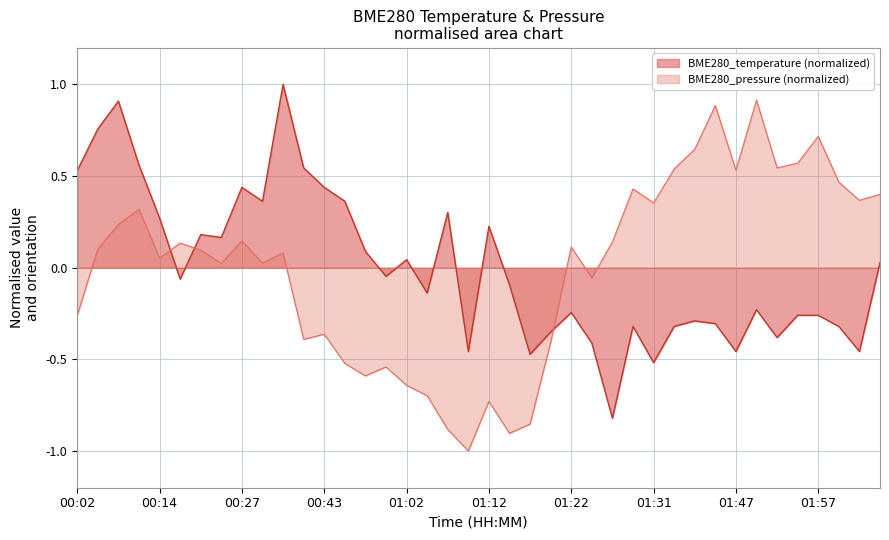

Is it true that the value at 01:17 is -0.5?

True